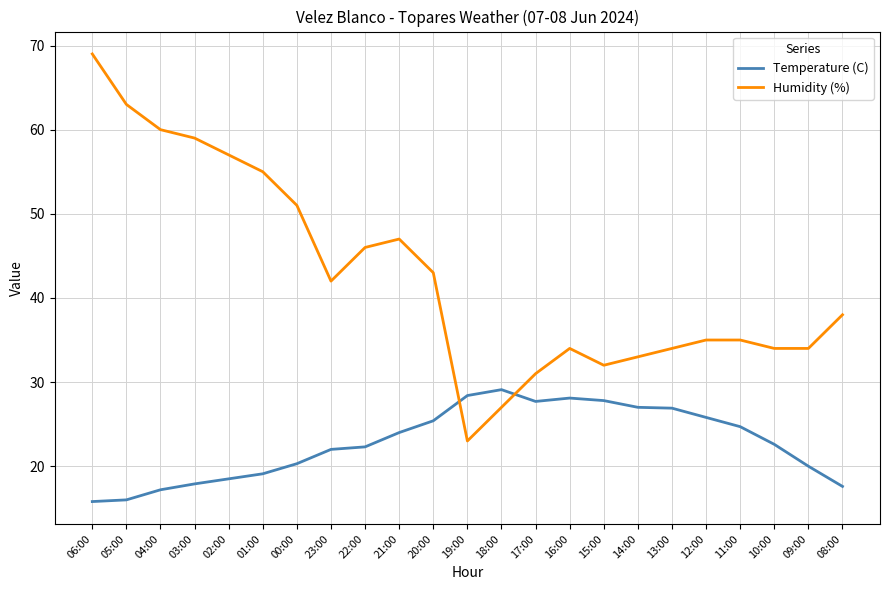

Rank the series at 17:00 from highest to lowest value.

Humidity (%), Temperature (C)